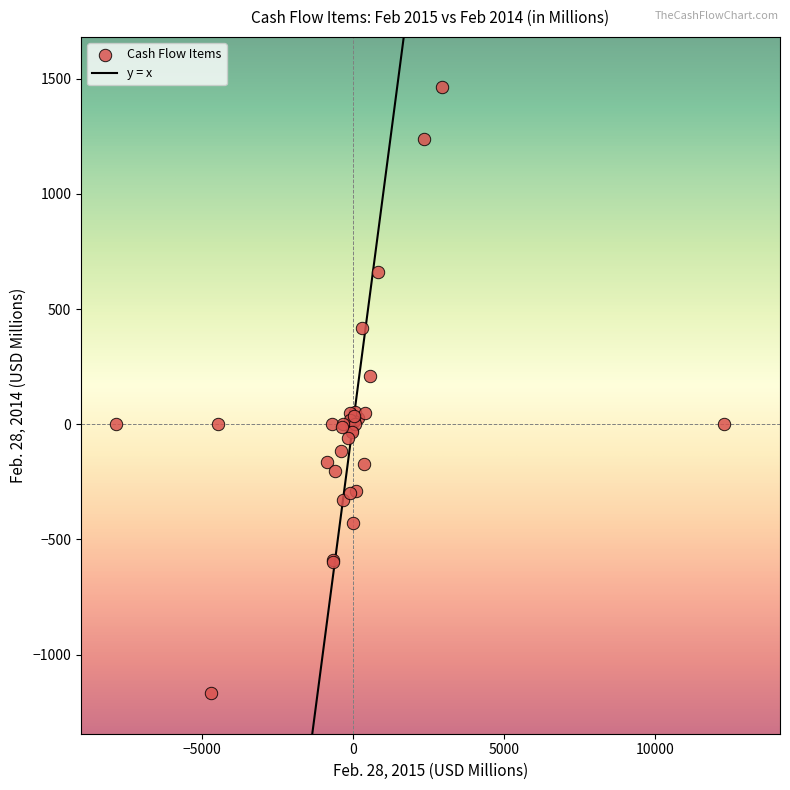

What Y value in the scatter plot is closest to 147?

209